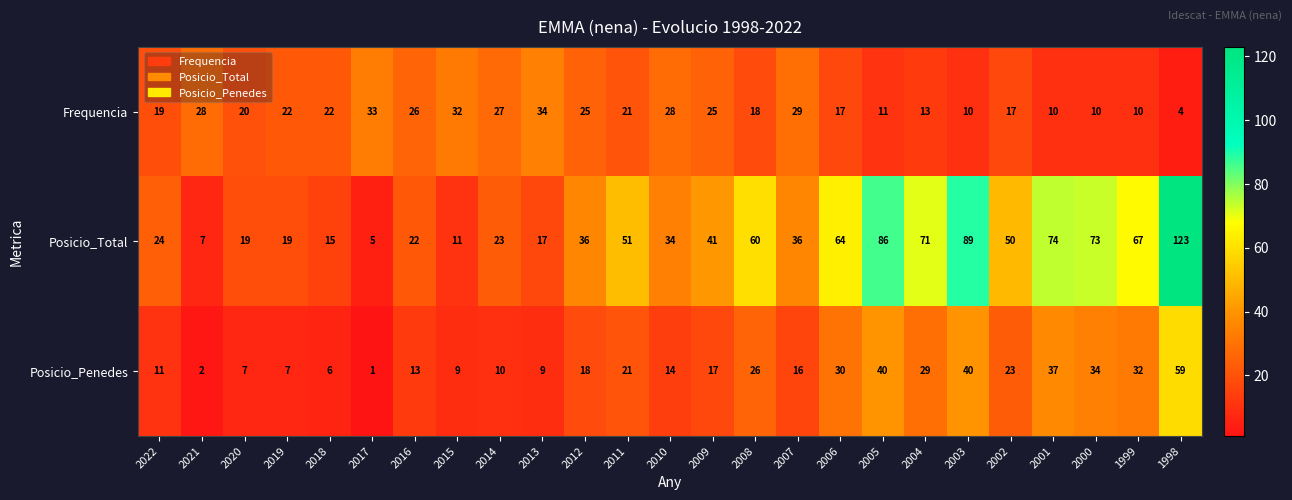

Which series has the largest range (max minus min)?

Posicio_Total